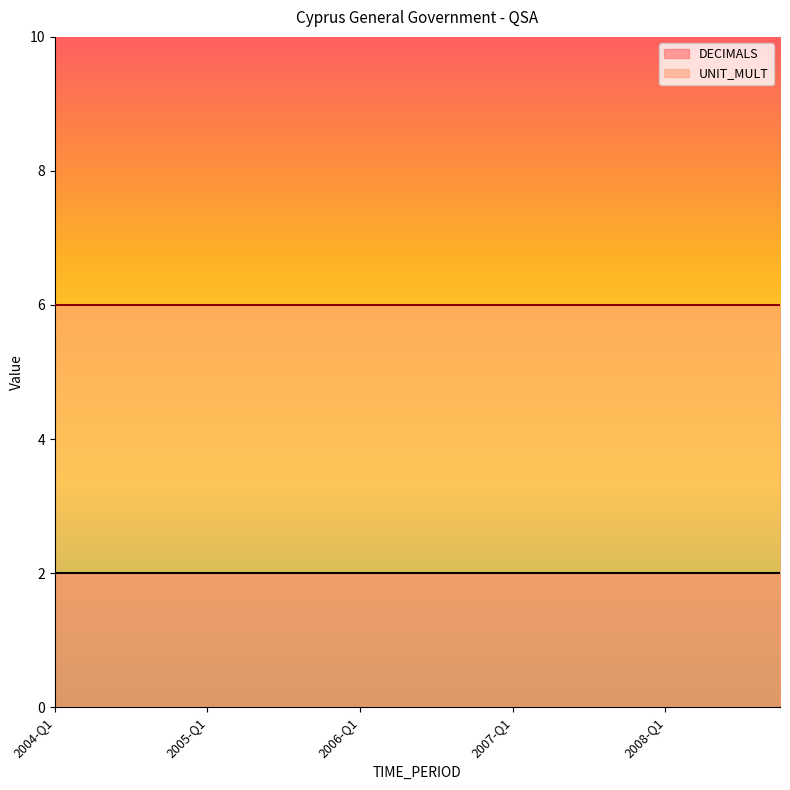

Which has a higher value, 2005-Q4 or 2007-Q2?

2005-Q4